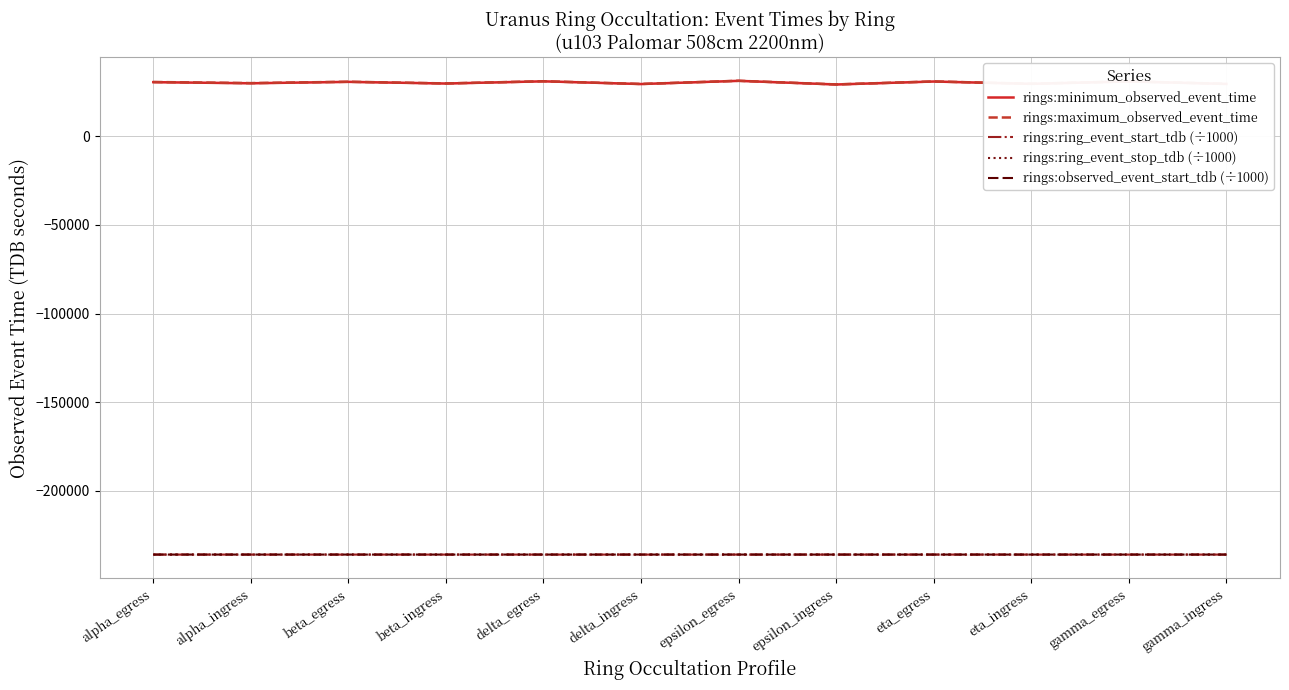

What is the highest value of the rings:ring_event_stop_tdb (÷1000) series?

-235883.9